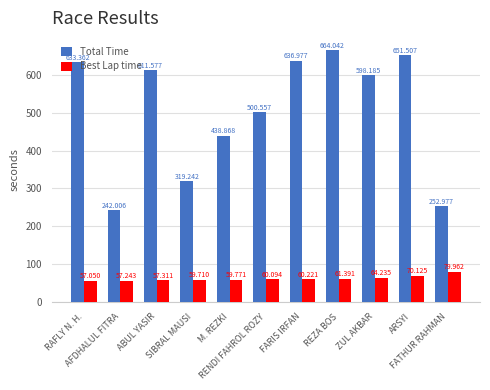

The value of Best Lap time at RENDI FAHROL ROZY is 60.1. True or false?

True